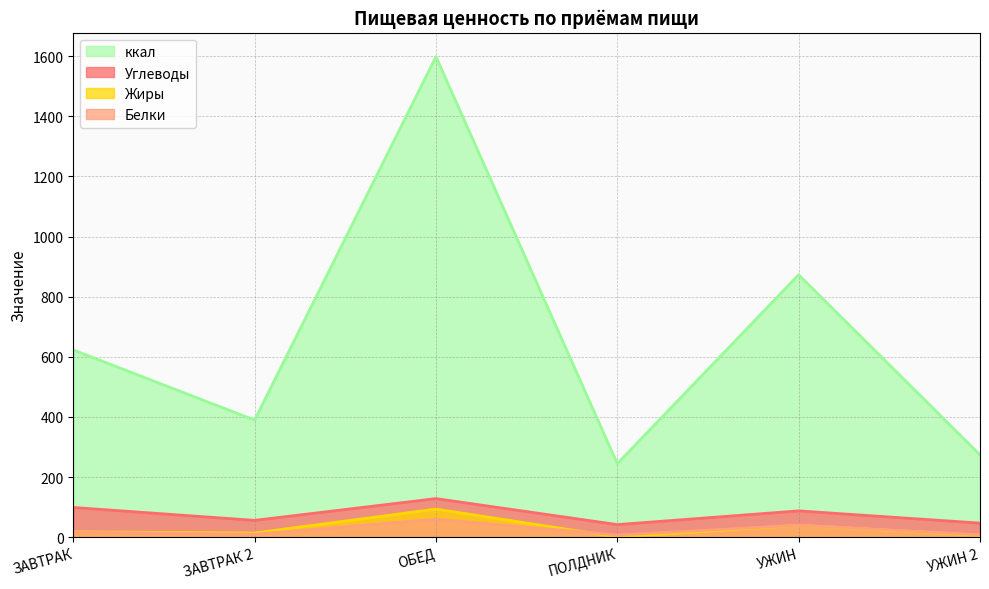

Reading left to right, list all the values displayed in this chart.

Углеводы: 99.1	56.1	128.5	42.1	87.7	47.0
Белки: 16.7	10.1	59.8	7.5	39.9	8.2
Жиры: 18.0	14.1	93.6	0.8	39.9	6.4
ккал: 622.9	389.7	1598.4	244.7	873.0	273.9